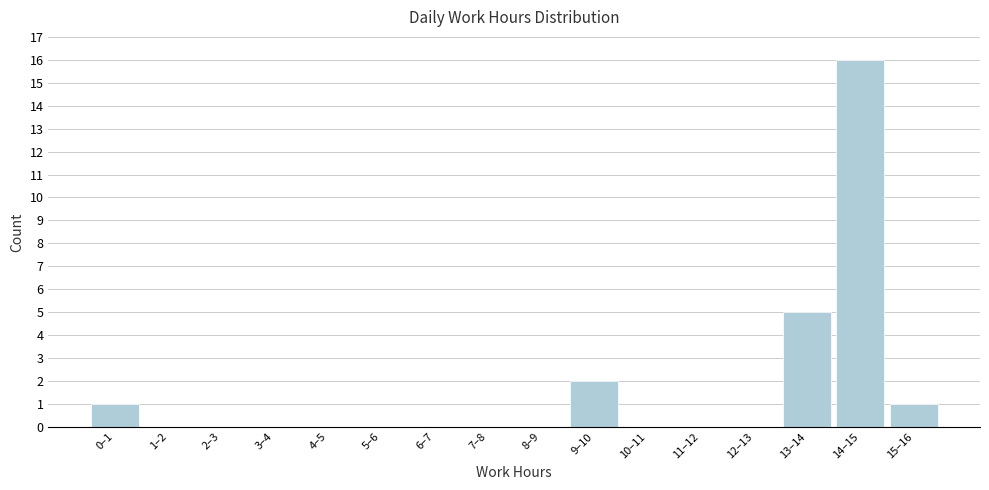

Reading right to left, what are all the values shown in this chart?

15–16=1	14–15=16	13–14=5	12–13=0	11–12=0	10–11=0	9–10=2	8–9=0	7–8=0	6–7=0	5–6=0	4–5=0	3–4=0	2–3=0	1–2=0	0–1=1